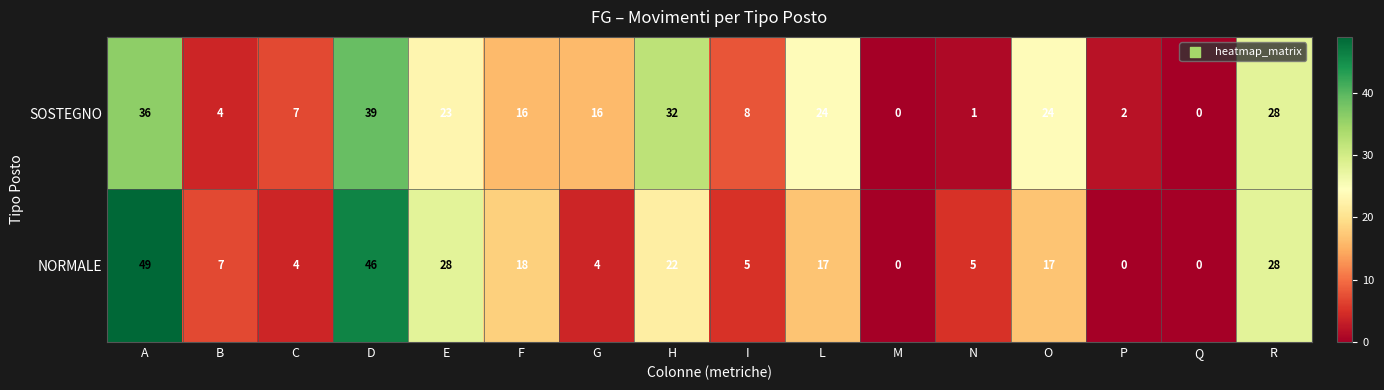

What is the difference between the maximum and minimum values in the NORMALE series?

49